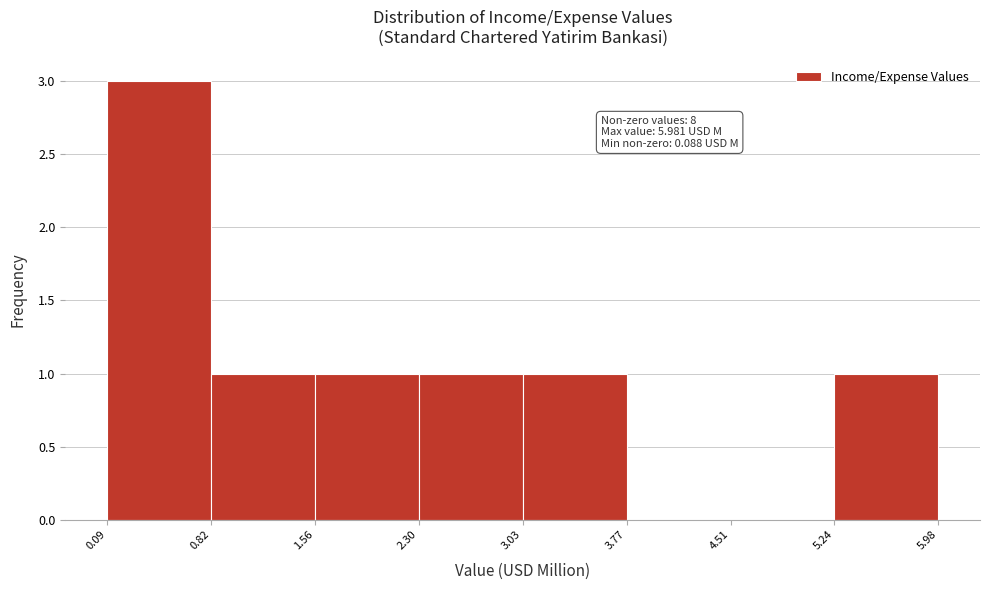

Which range on the x-axis has the tallest bar?

0.09 to 0.82